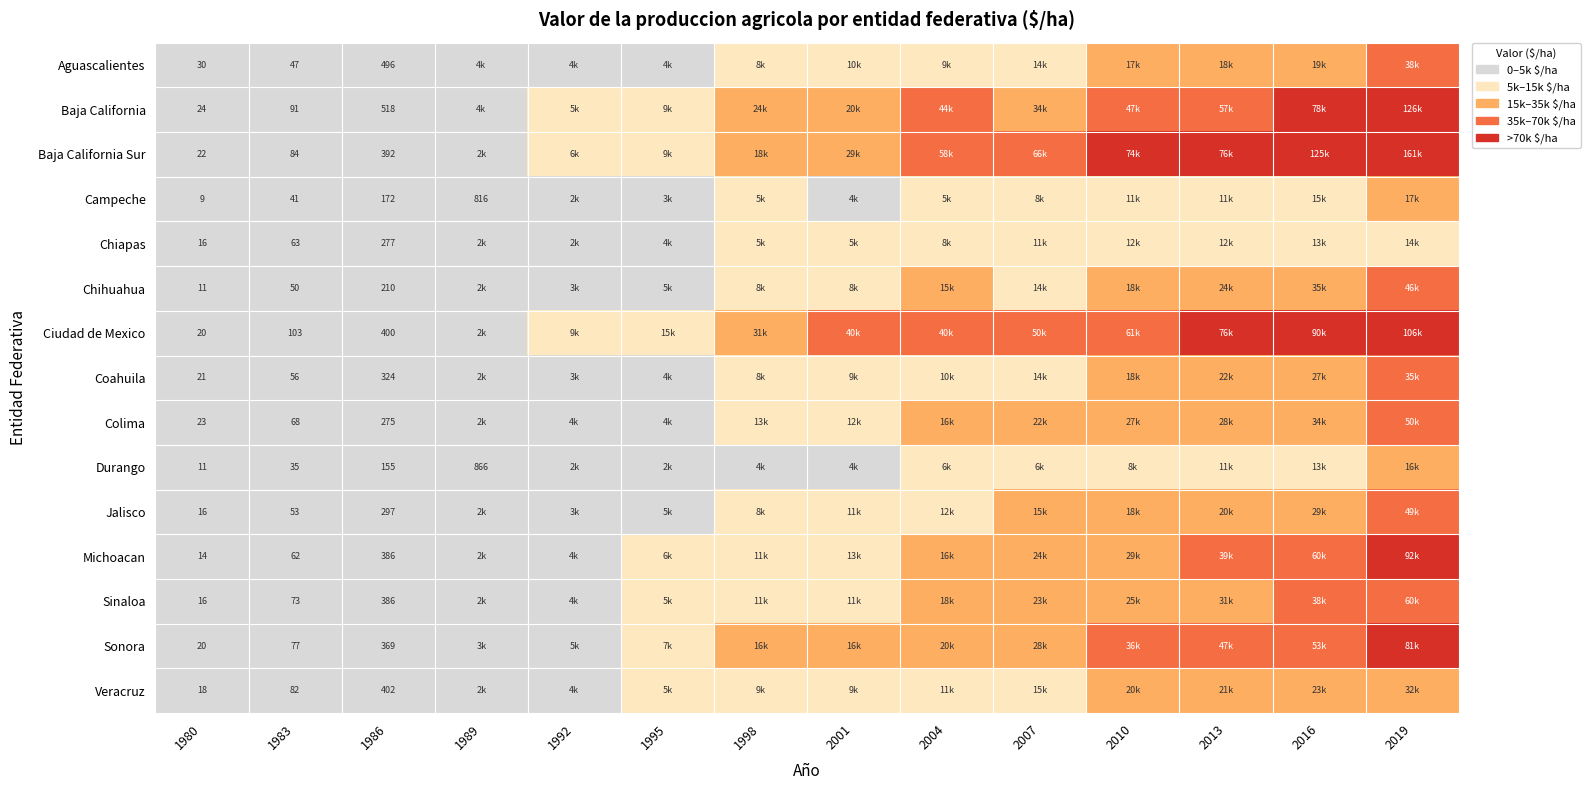

True or false: Chihuahua has a value of 89 at 1983.

False